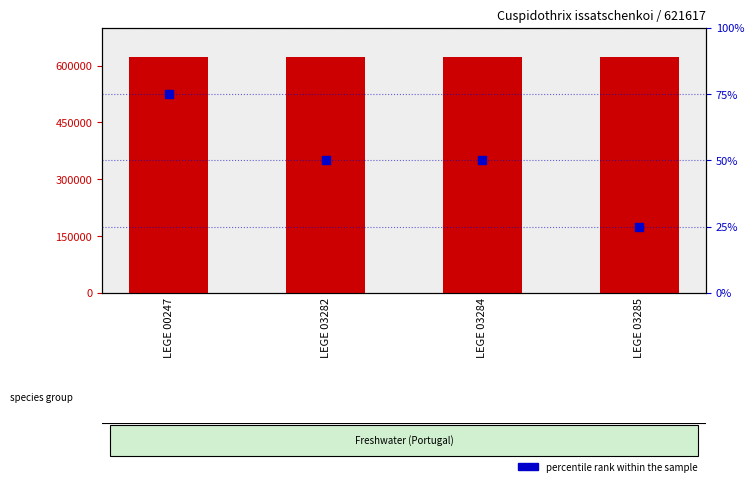

What are all the series names shown in the legend?

WoRMS ID, percentile rank within the sample